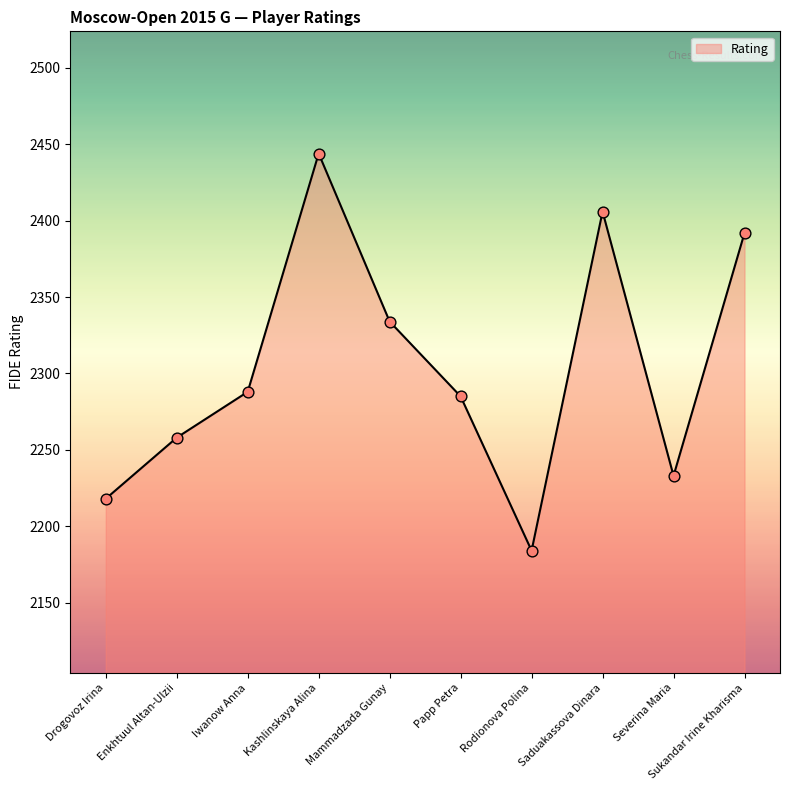

Approximately how many times larger is the value at Mammadzada Gunay compared to Iwanow Anna?

1.0